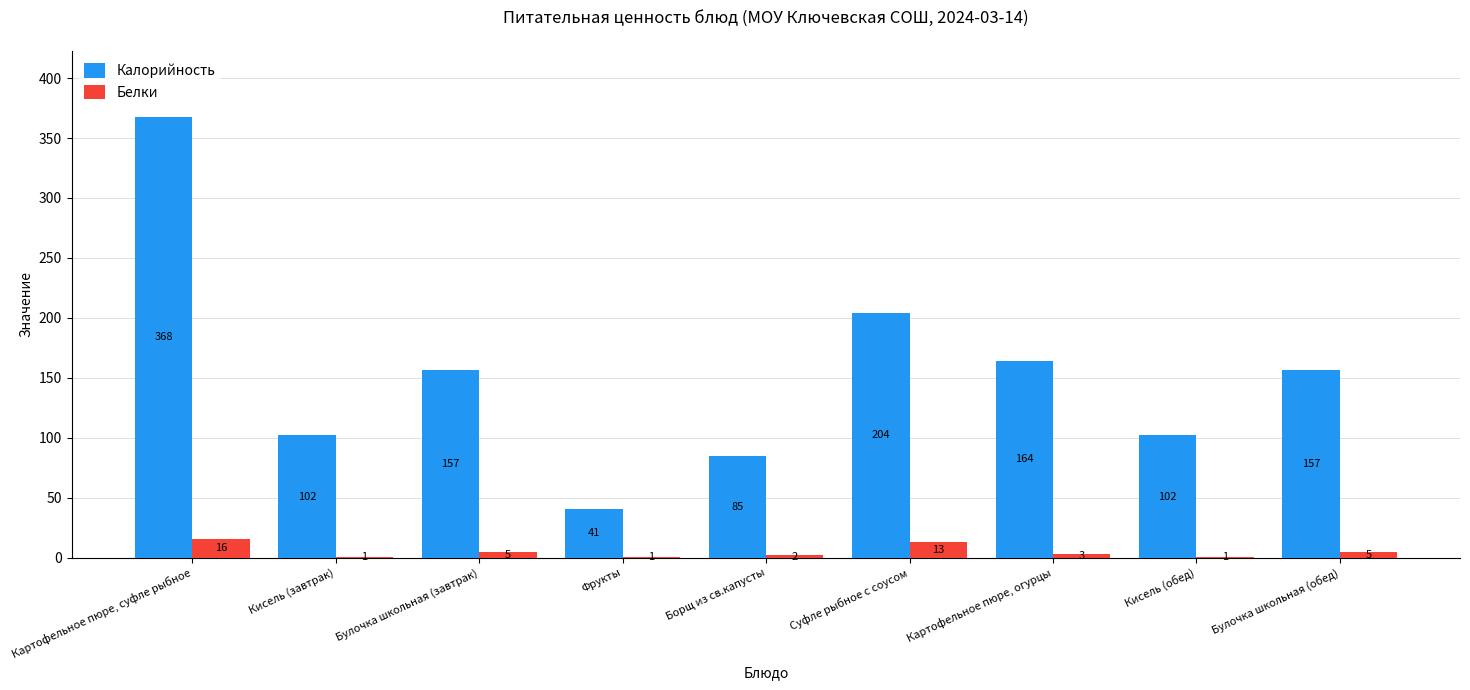

At which label does Калорийность reach its peak?

Картофельное пюре, суфле рыбное